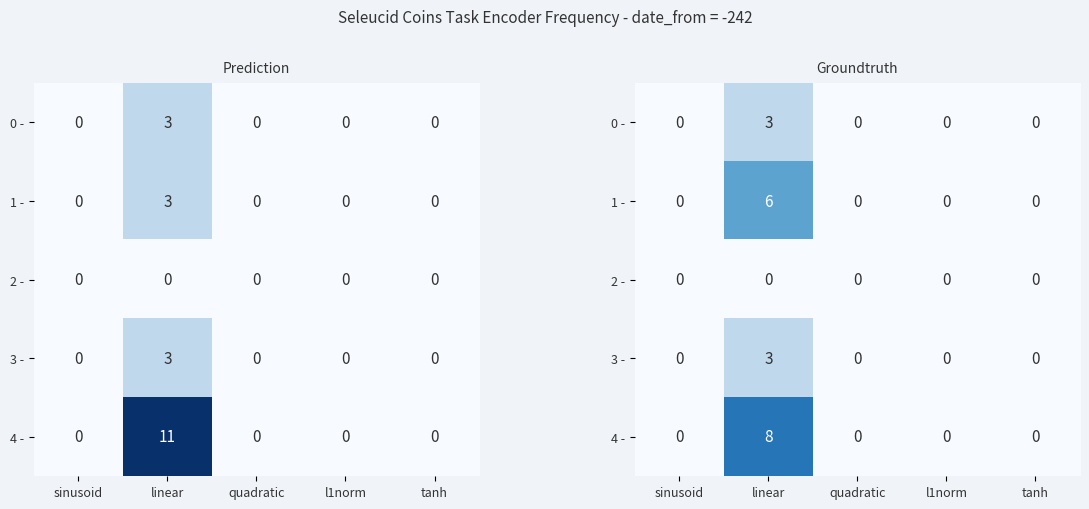

True or false: 3 - has a value of -2 at quadratic.

False